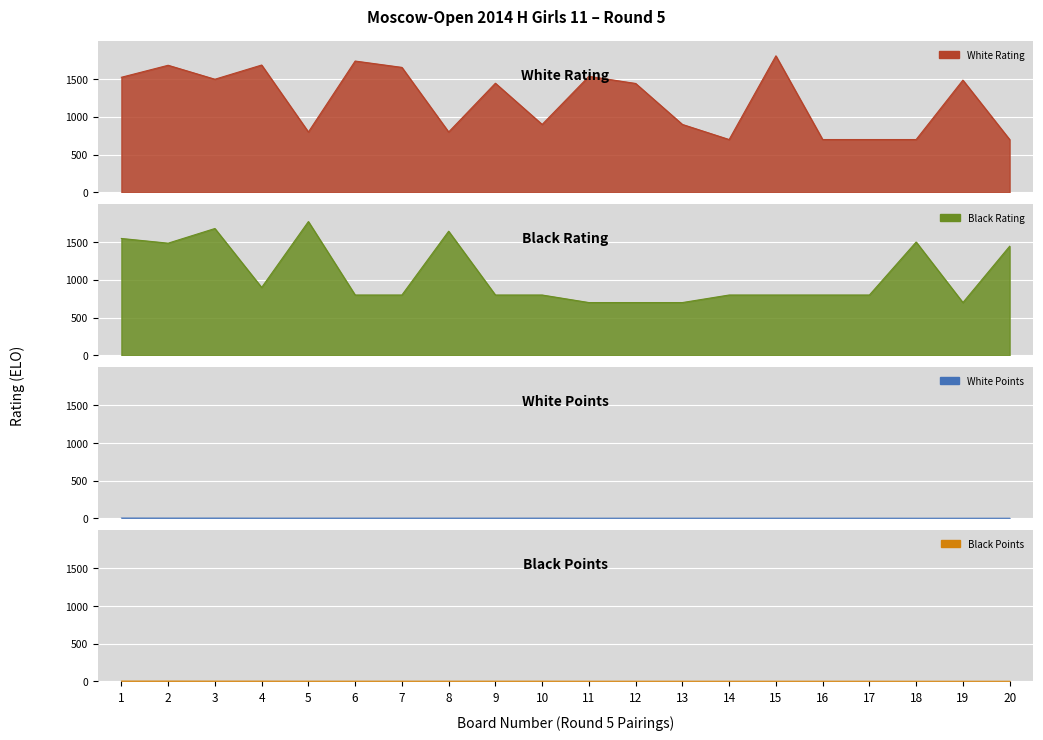

True or false: Black Points has more than 1 points higher than both neighbors.

False